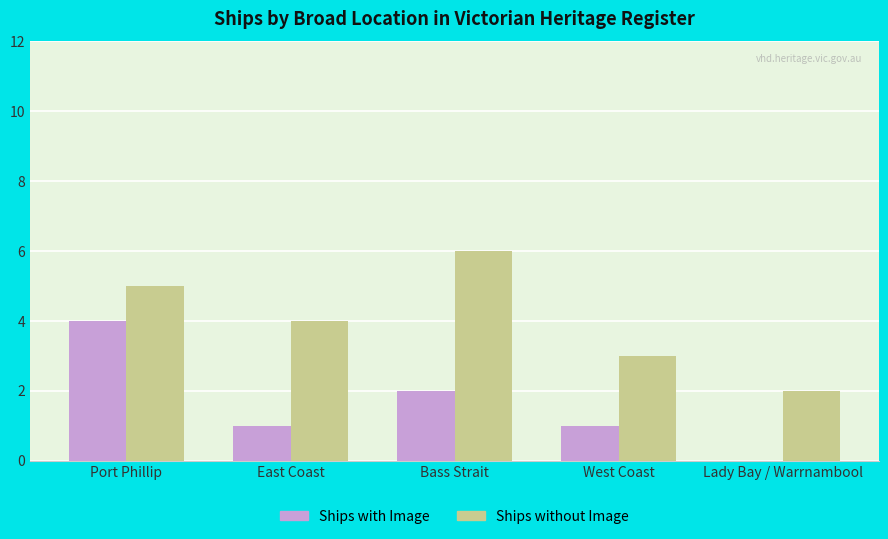

The Ships without Image series shows 1 at West Coast. True or false?

False